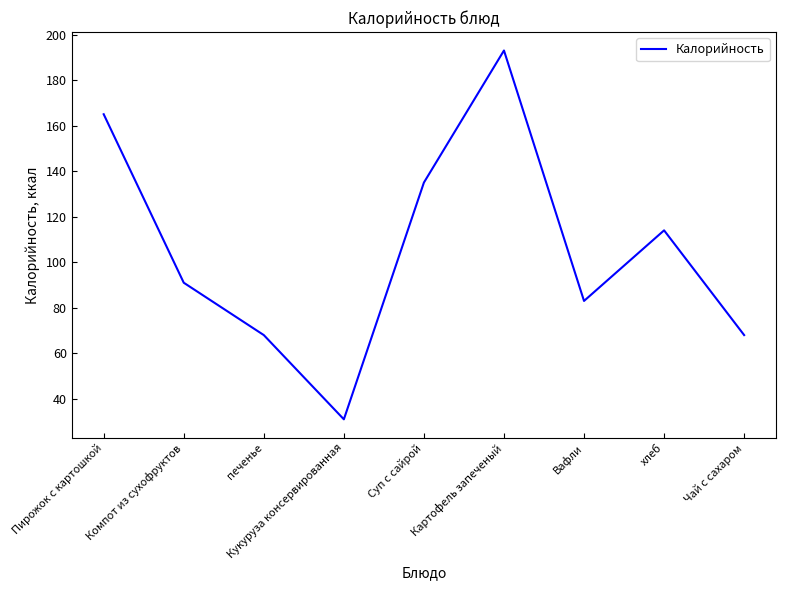

At which category does the chart reach its peak across all series?

Картофель запеченый